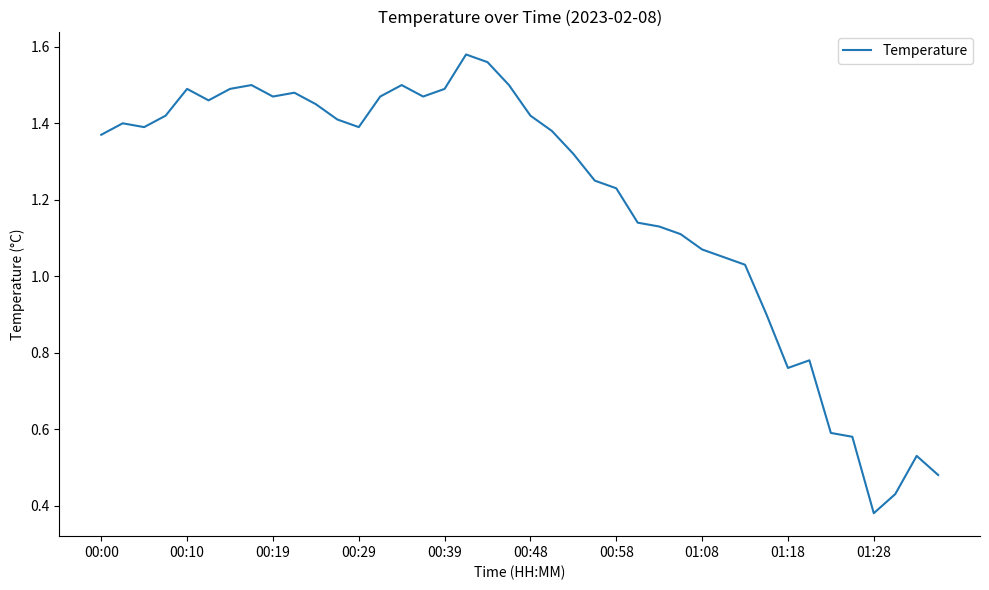

Does the chart have visible grid lines?

No